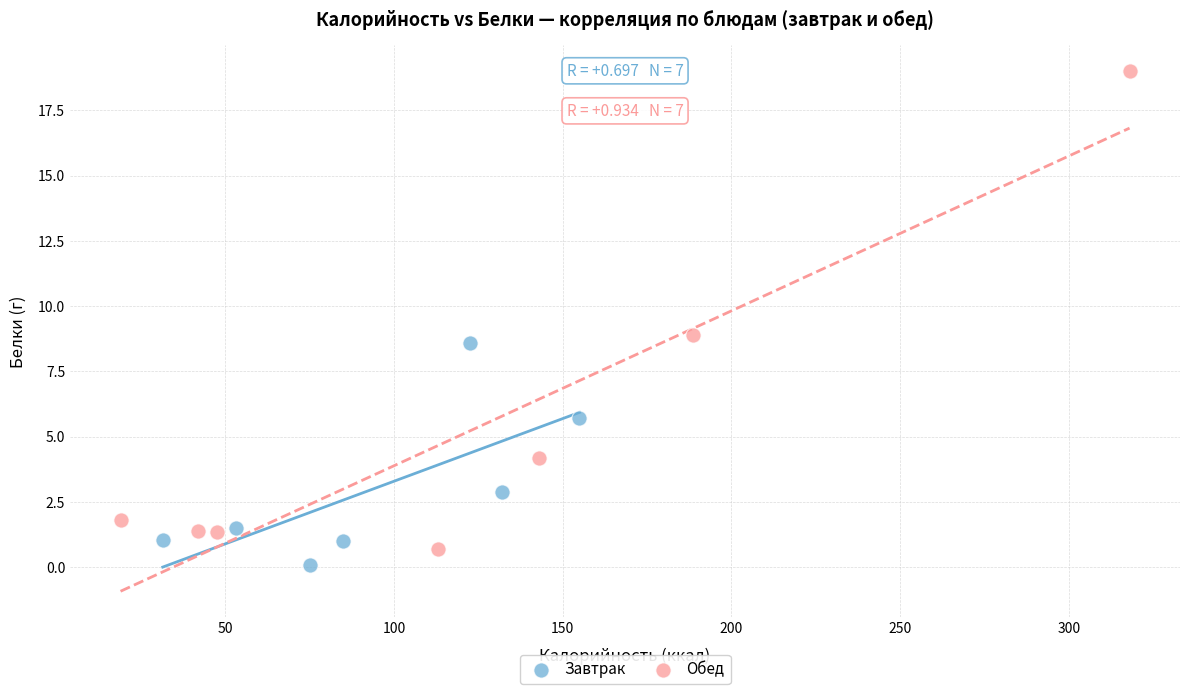

Which series has the widest spread of Y values?

Обед